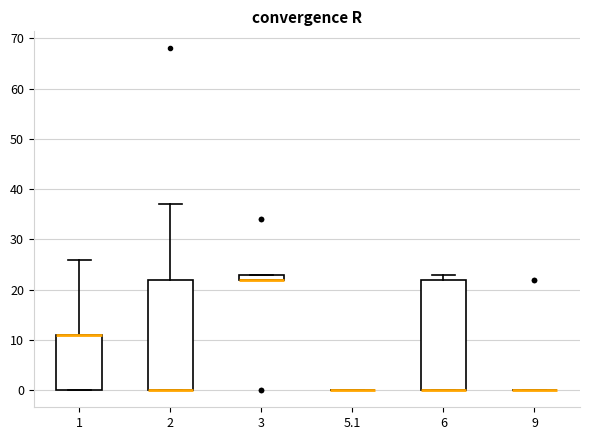

Where is the lower edge of the box at x = 6 on the y-axis? The values are not printed on the chart, so give them approximately, as read against the axis.

0